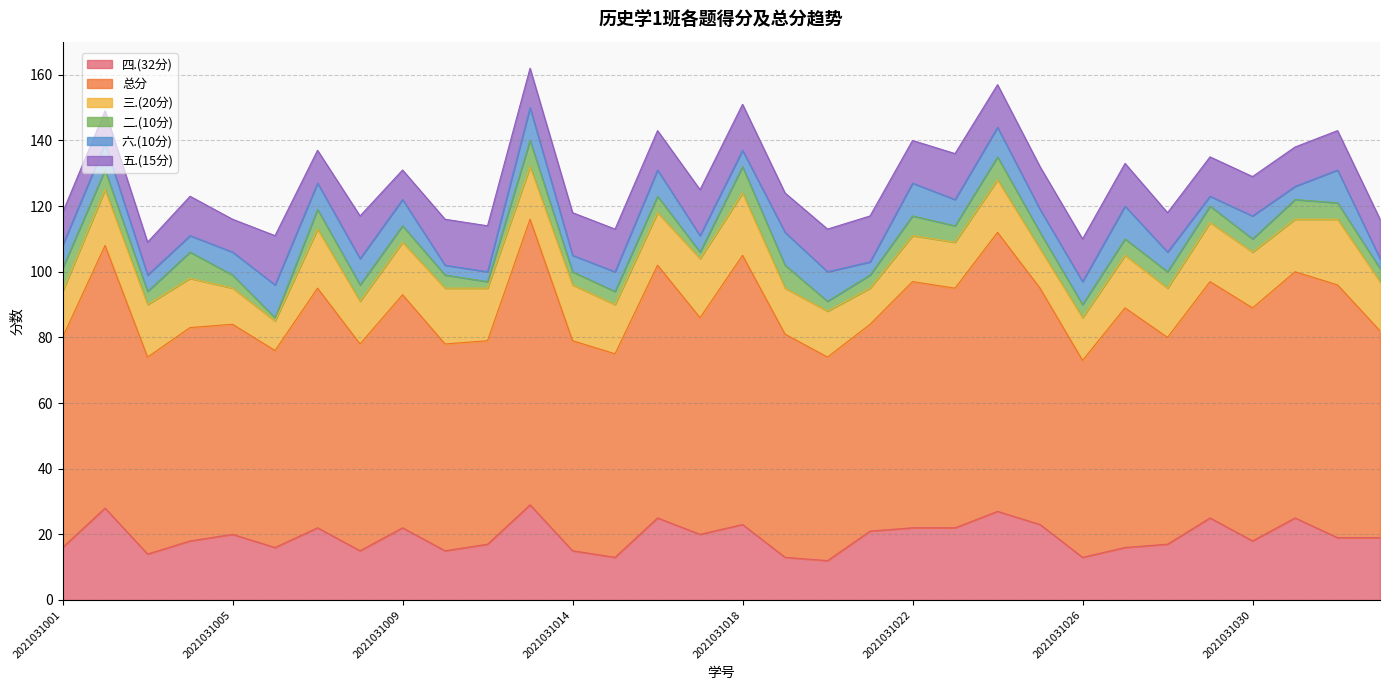

Where is the first local maximum for 总分?

2021031002